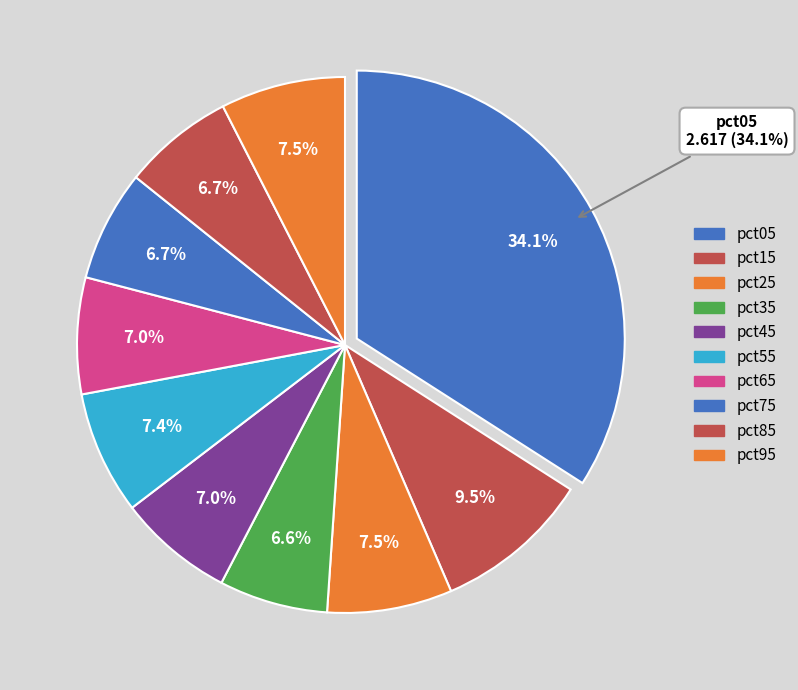

To the nearest percent, what portion does pct35 represent?

7%